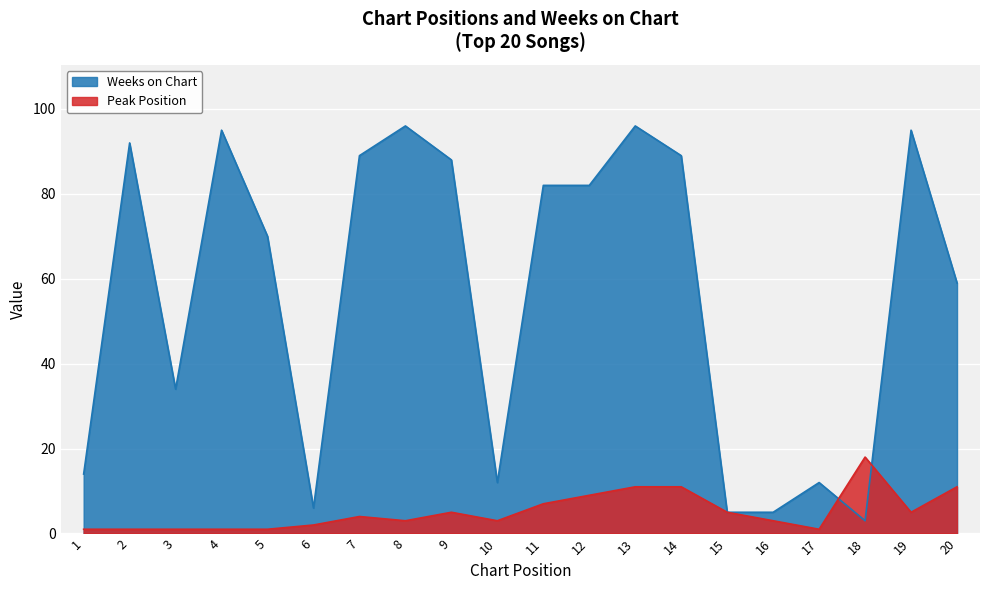

Which series has the largest total across all categories?

Weeks on Chart